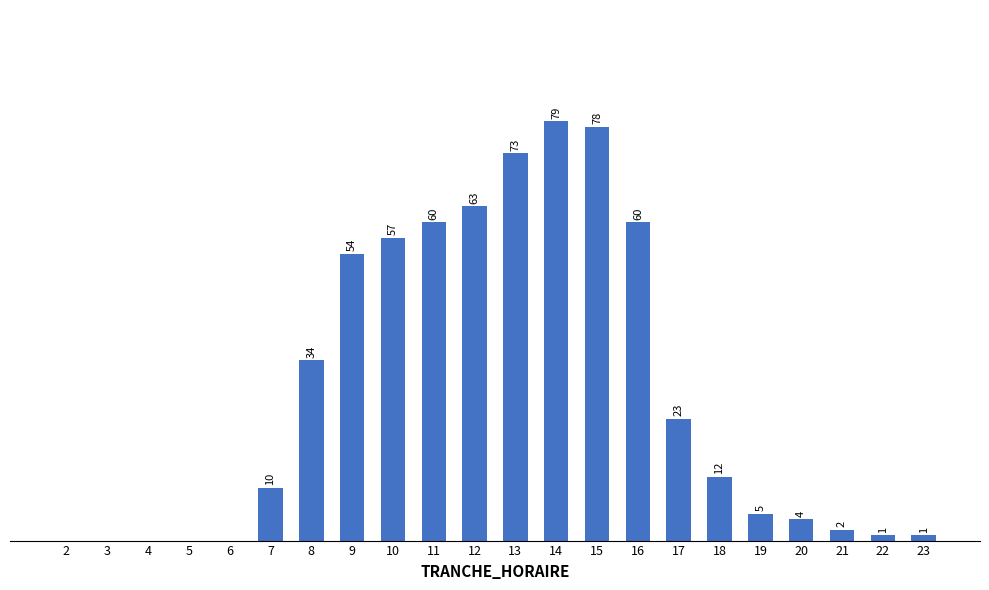

Which label corresponds to the smallest value in the chart?

2